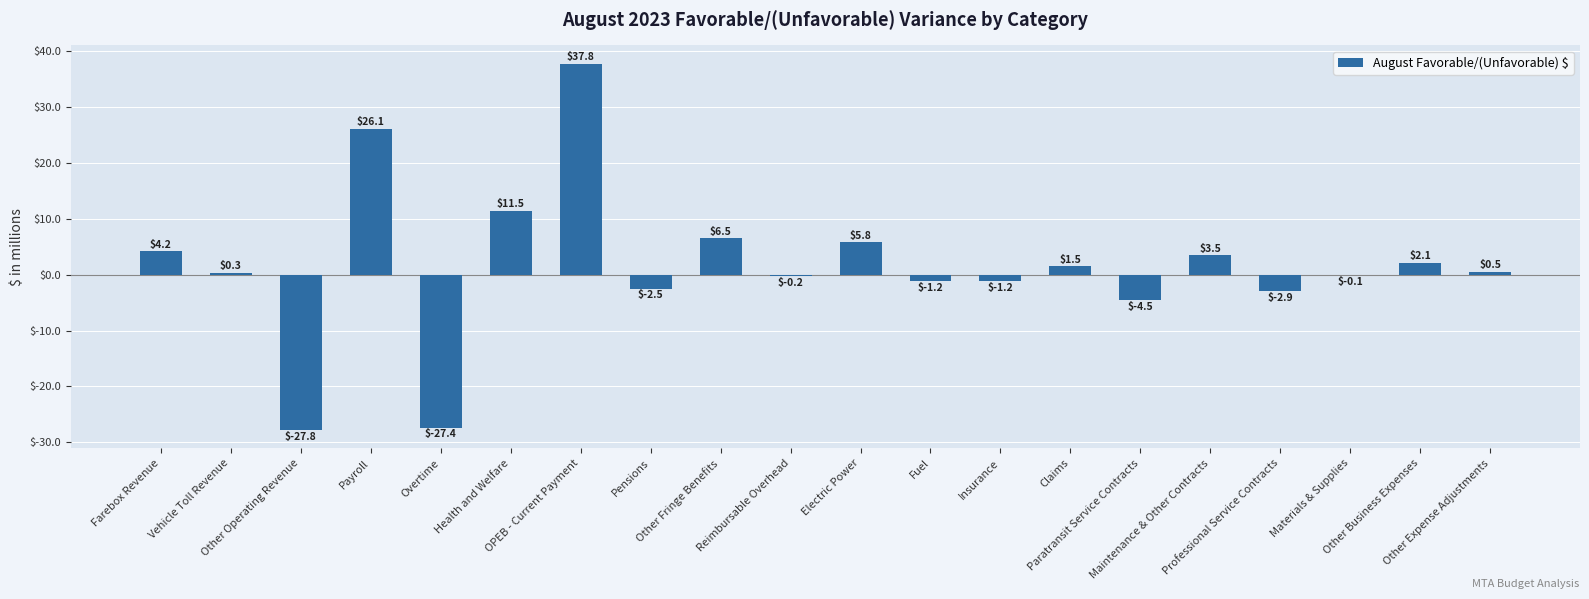

What is the change in value from Other Operating Revenue to Overtime?

+0.4